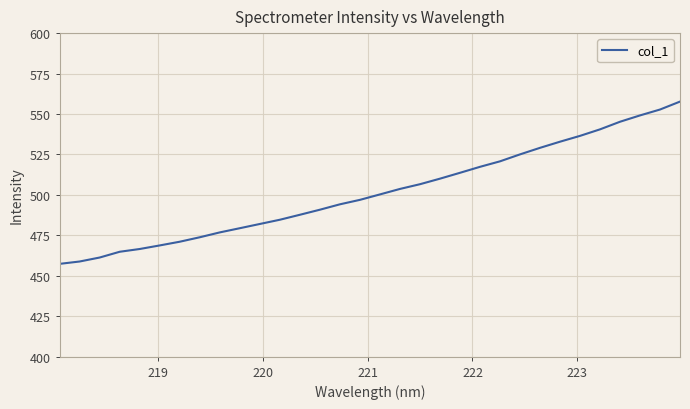

Reading left to right, transcribe all the data shown in this chart.

457.4	458.8	461.3	464.8	466.6	468.8	471.1	473.8	476.8	479.4	482.0	484.6	487.7	490.9	494.2	496.9	500.3	503.7	506.6	510.0	513.7	517.4	520.8	525.0	529.1	532.9	536.5	540.5	545.2	549.1	552.8	557.7